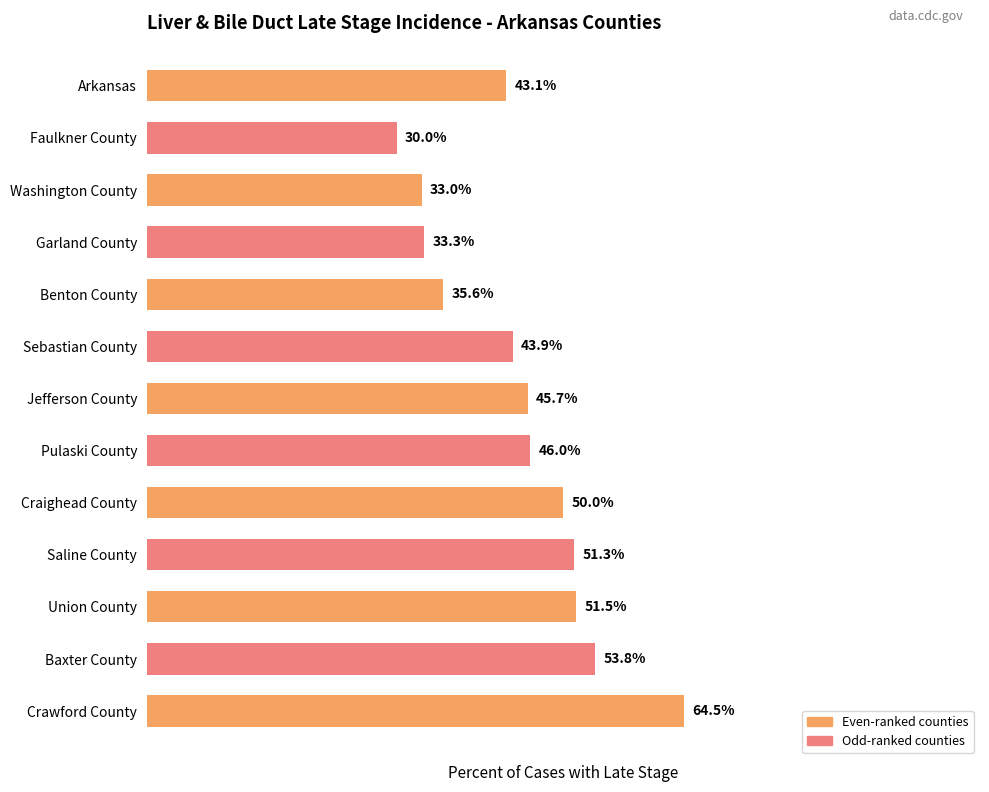

Where is the data nearest to the value 47?

Pulaski County